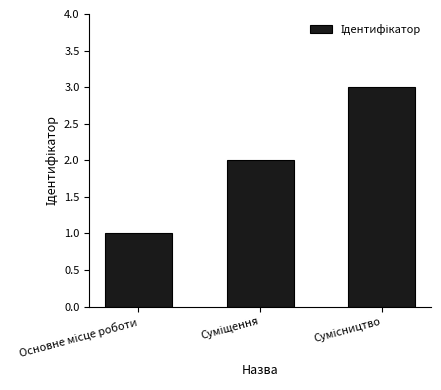

Count the number of categories in the chart.

3